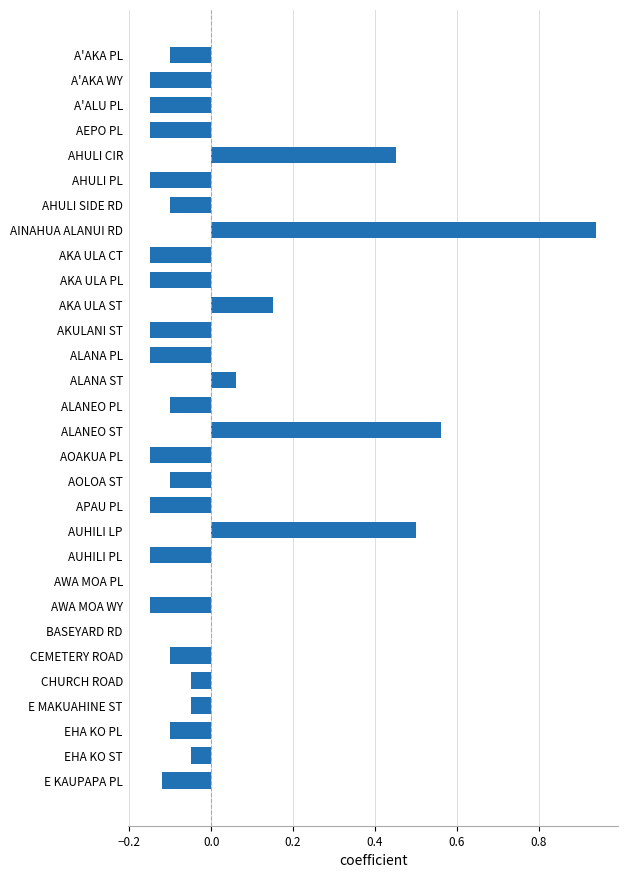

Are the bars grouped side by side (vs. stacked)?

No